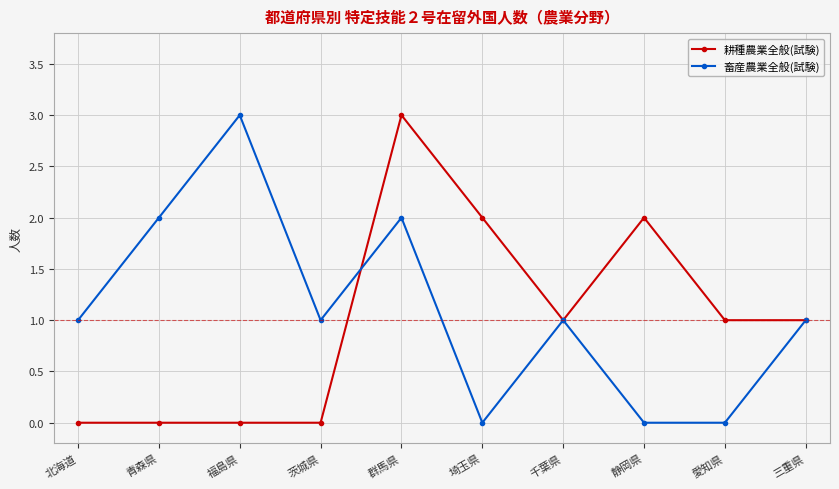

Reading left to right, list all the values displayed in this chart.

耕種農業全般(試験): 北海道=0	青森県=0	福島県=0	茨城県=0	群馬県=3	埼玉県=2	千葉県=1	静岡県=2	愛知県=1	三重県=1
畜産農業全般(試験): 北海道=1	青森県=2	福島県=3	茨城県=1	群馬県=2	埼玉県=0	千葉県=1	静岡県=0	愛知県=0	三重県=1